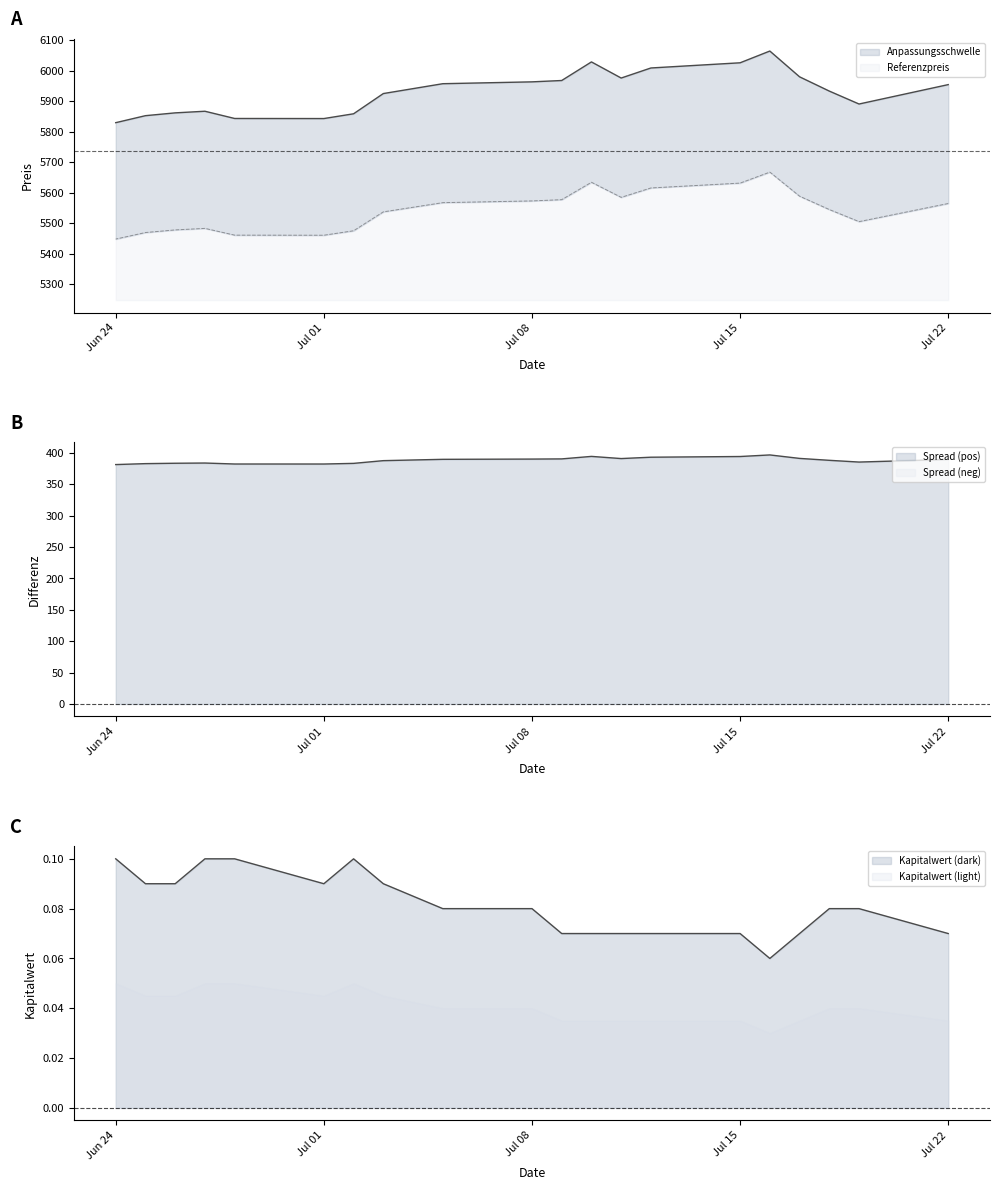

What is the maximum value shown in the chart?

6063.9